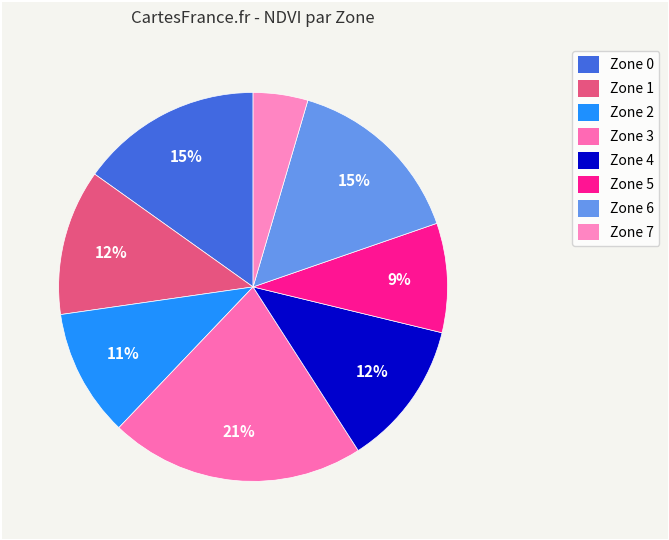

Do Zone 1 and Zone 0 together represent more than half of the pie?

No